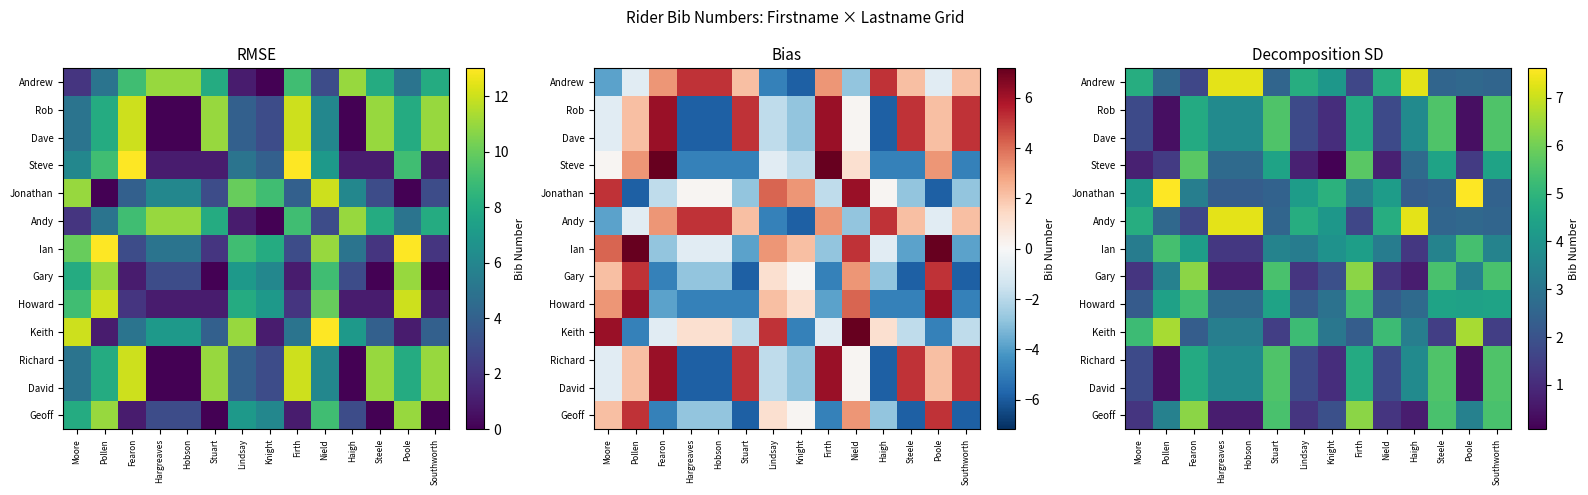

At how many categories does at least one series exceed 3?

14